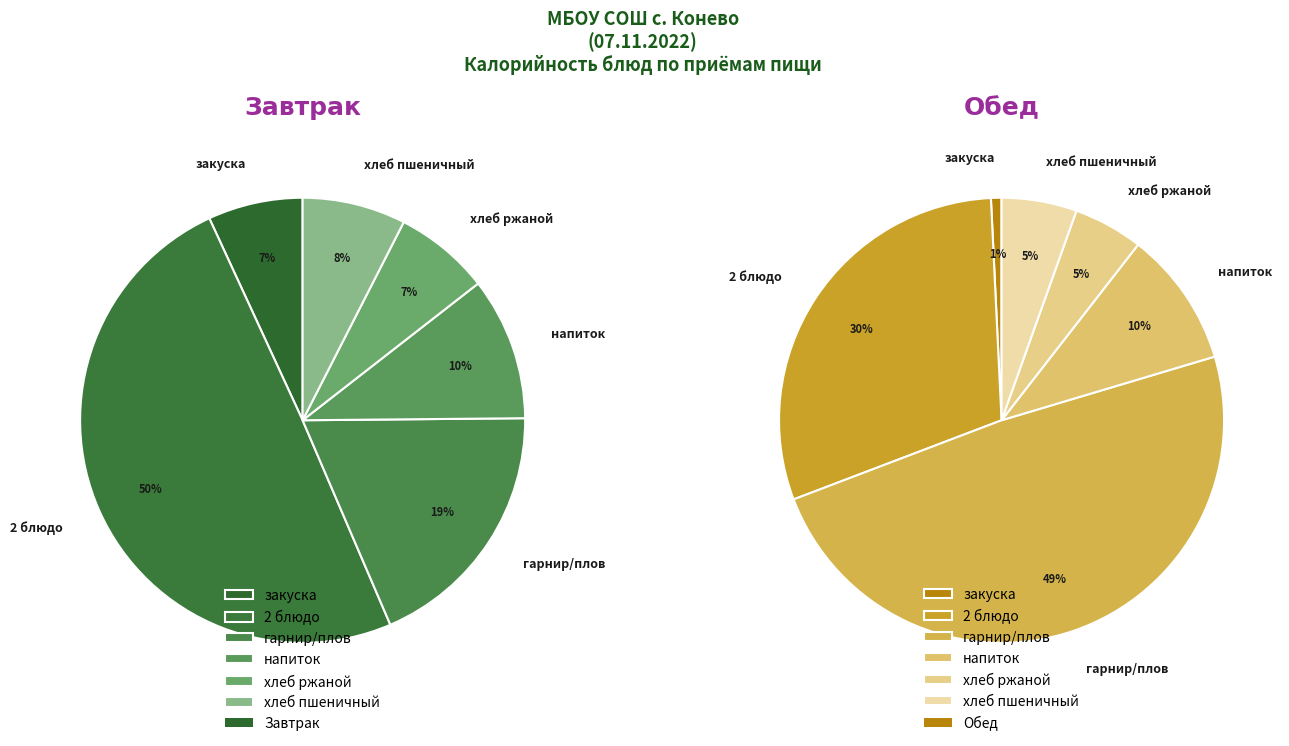

Is it true that закуска is 16% of the pie?

False